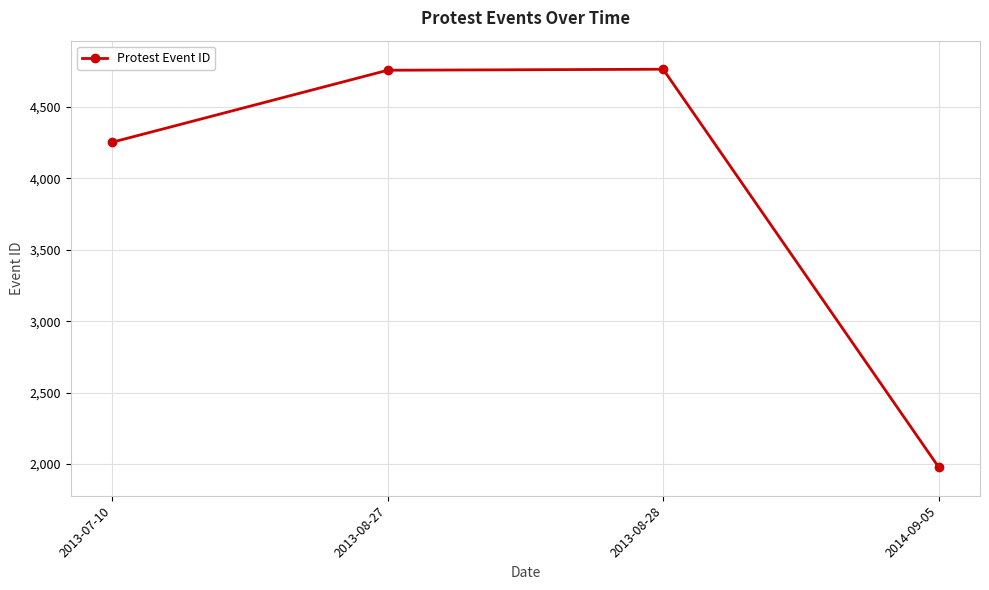

Approximately how many times larger is the value at 2013-08-27 compared to 2013-08-28?

1.0